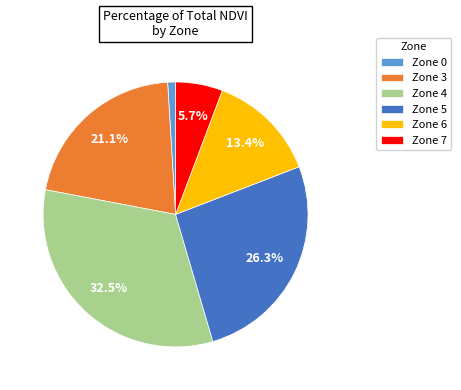

Which has a higher value, Zone 7 or Zone 6?

Zone 6